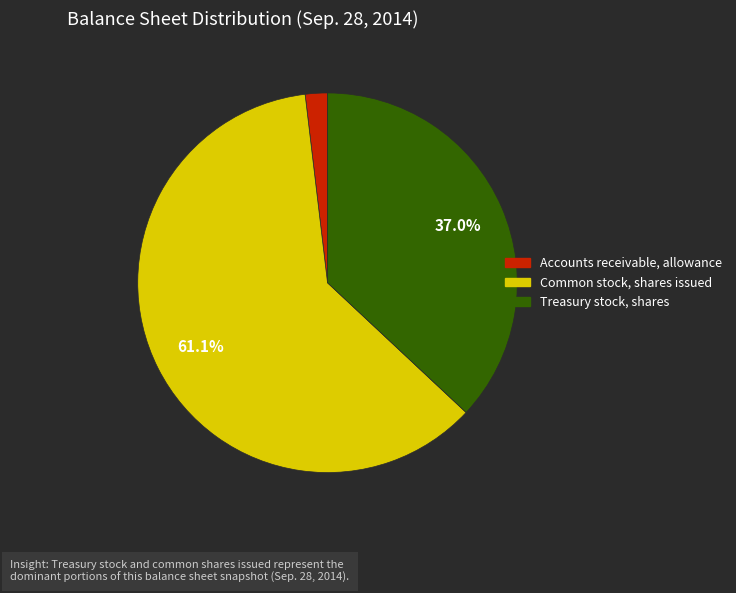

Does any single category account for the majority?

Yes